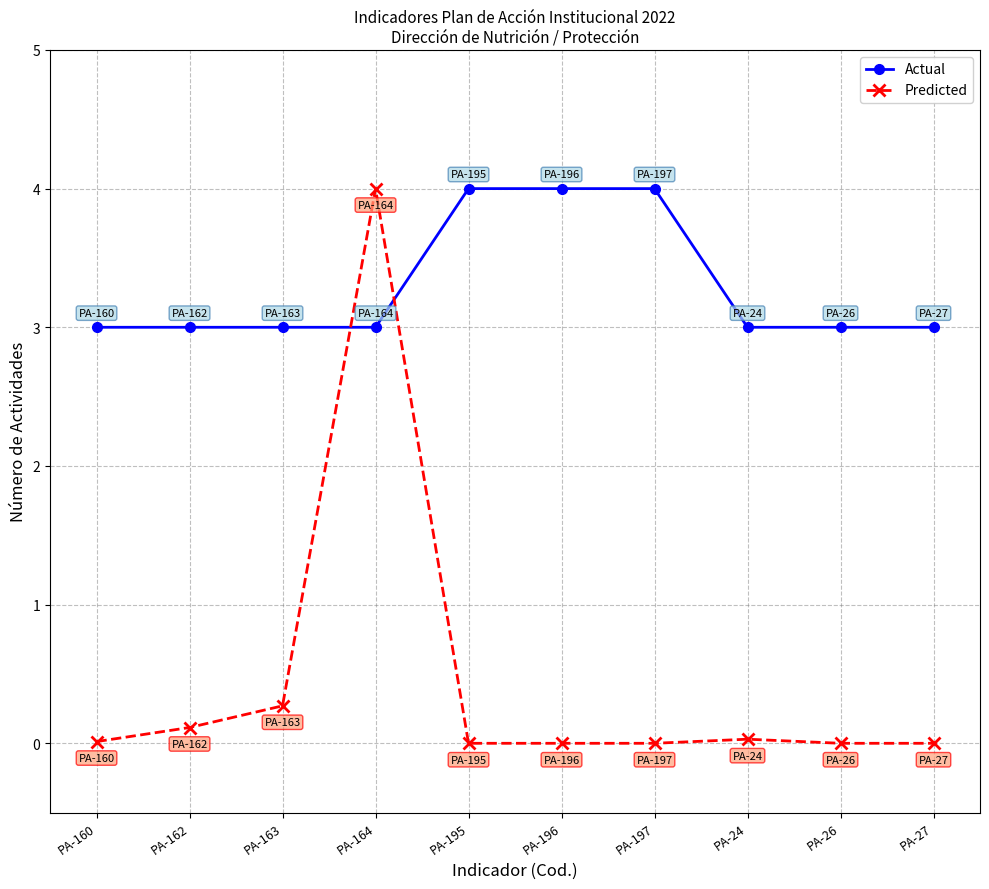

At which category is the sum across all series the highest?

PA-164